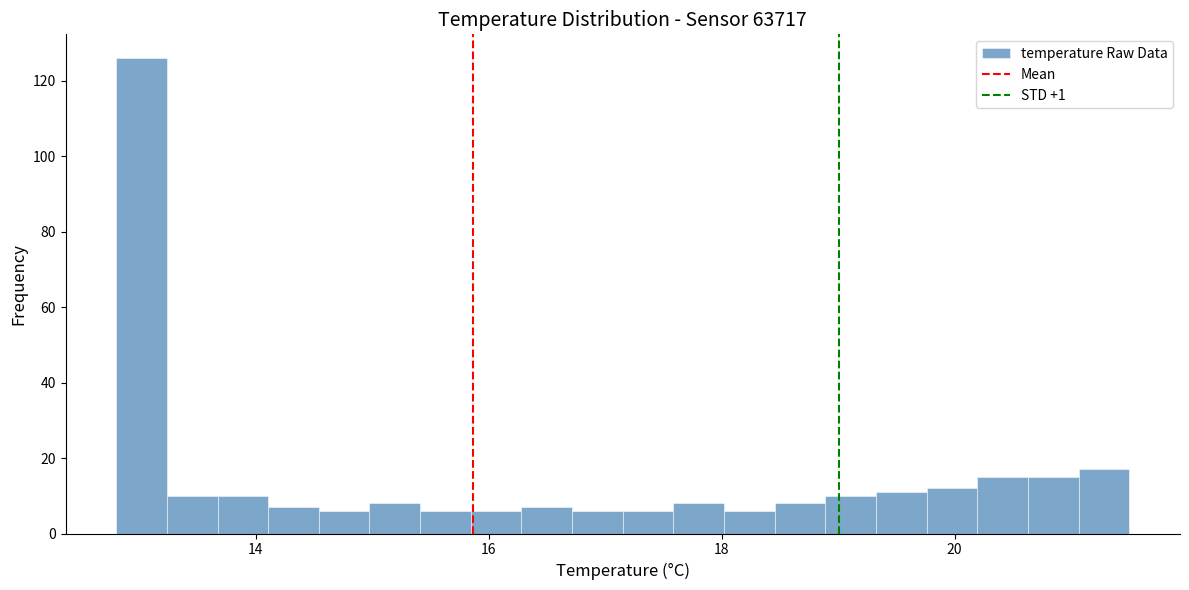

Around what value on the x-axis is the tallest bar? Give the approximate position of its centre, as read against the axis.

13.0